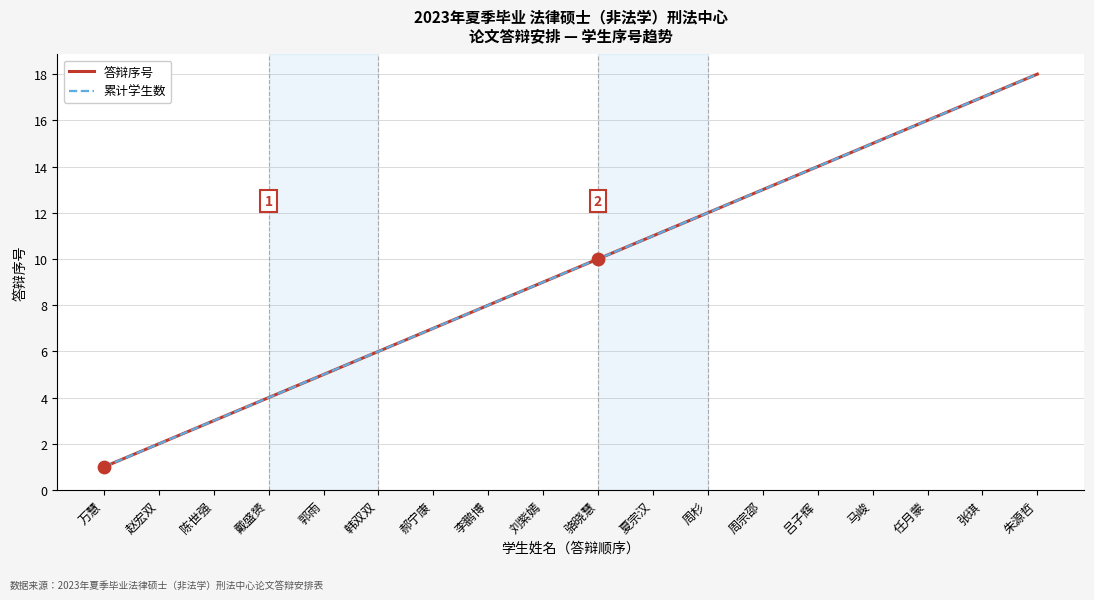

Does the chart have visible grid lines?

Yes